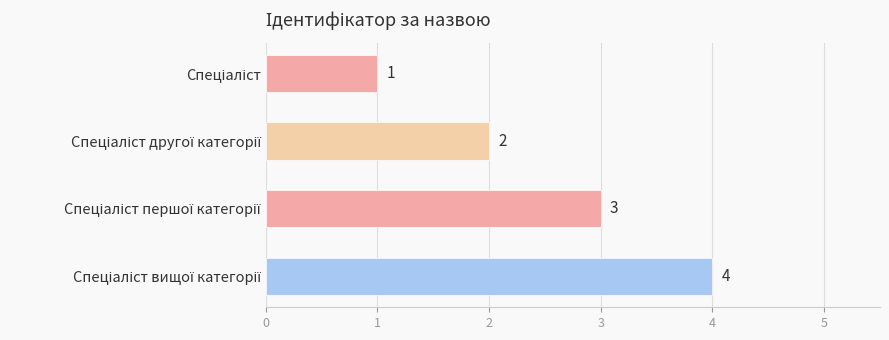

What is the maximum value shown in the chart?

4